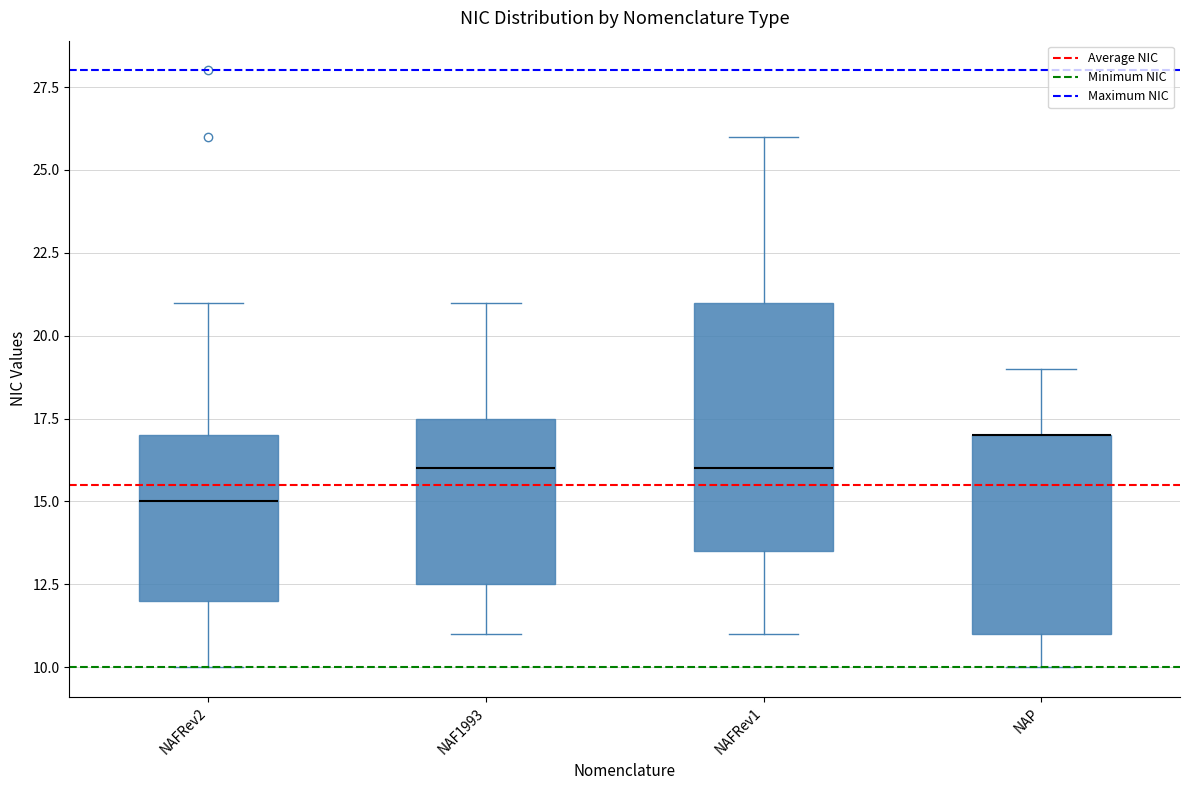

Reading left to right, read every box against the y-axis: the position of its median line, the range the box covers, and the ends of its whiskers. The values are not printed on the chart, so give them approximately, as read against the axis.

NAFRev2: median 15.0, box 12.0 to 17.0, whiskers 10.0 to 21.0
NAF1993: median 16.0, box 12.5 to 17.5, whiskers 11.0 to 21.0
NAFRev1: median 16.0, box 13.5 to 21.0, whiskers 11.0 to 26.0
NAP: median 17.0 (drawn on the box's upper edge), box 11.0 to 17.0, whiskers 10.0 to 19.0